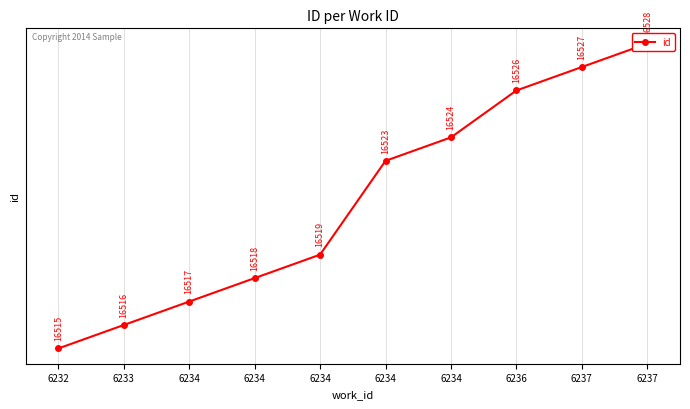

At which label is the value closest to 16521?

6234